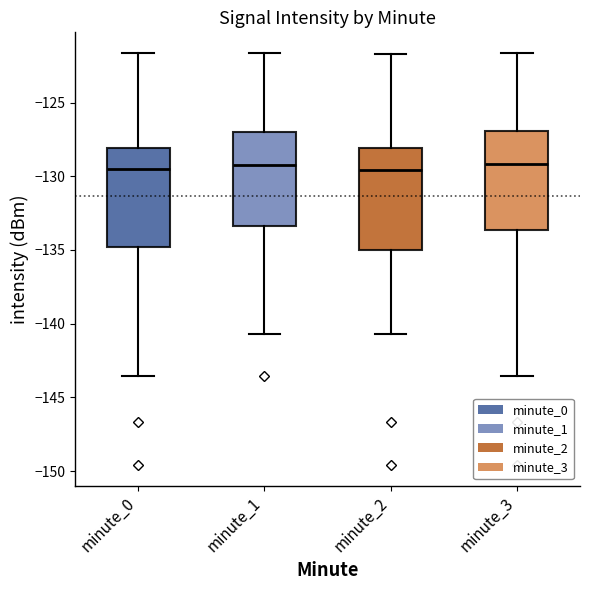

Reading left to right, transcribe this box plot: for each box, give where its median line is, the range the box spans, and where its two whiskers end, as read against the y-axis. The values are not printed on the chart, so give them approximately, as read against the axis.

minute_0: median -129.5, box -135.0 to -128.0, whiskers -143.5 to -121.5
minute_1: median -129.5, box -133.5 to -127.0, whiskers -140.5 to -121.5
minute_2: median -129.5, box -135.0 to -128.0, whiskers -140.5 to -121.5
minute_3: median -129.0, box -133.5 to -127.0, whiskers -143.5 to -121.5